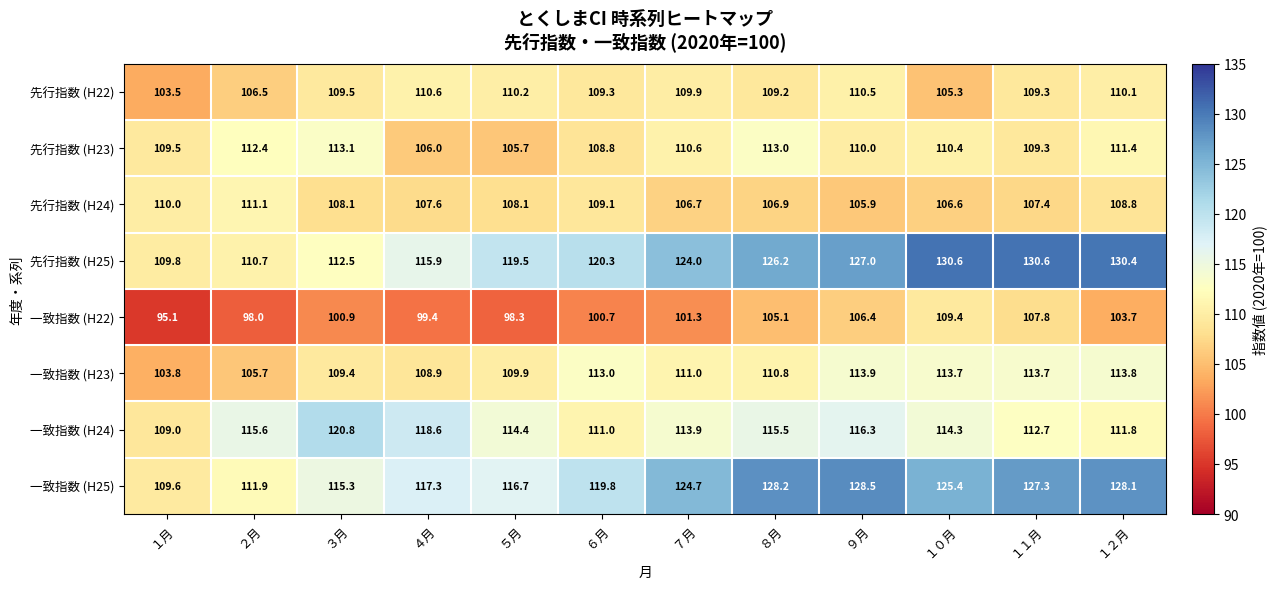

At which category is the sum across all series the highest?

９月